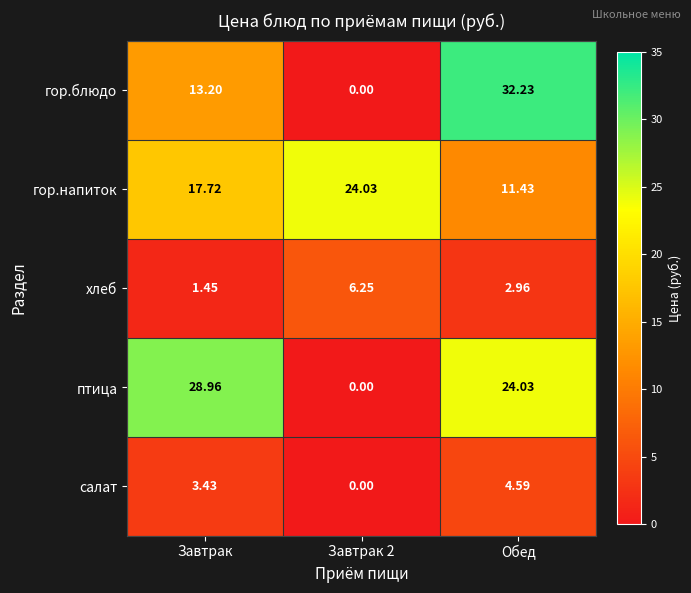

Rank the series by their maximum value, from highest to lowest.

гор.блюдо, птица, гор.напиток, хлеб, салат